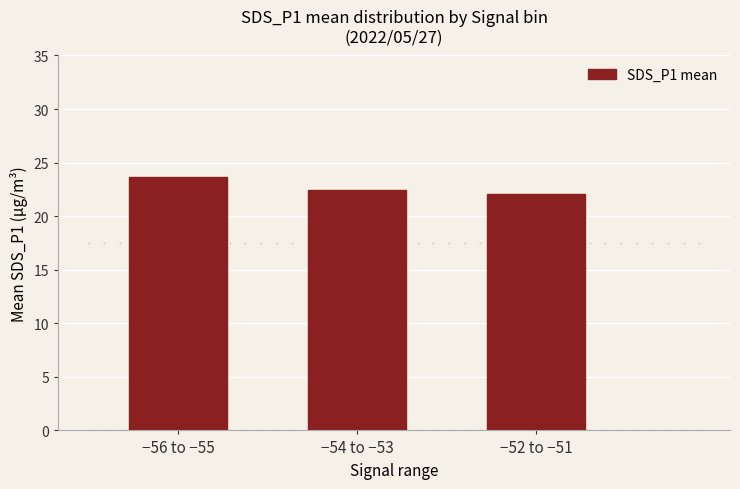

What is the sum of all values?

68.2